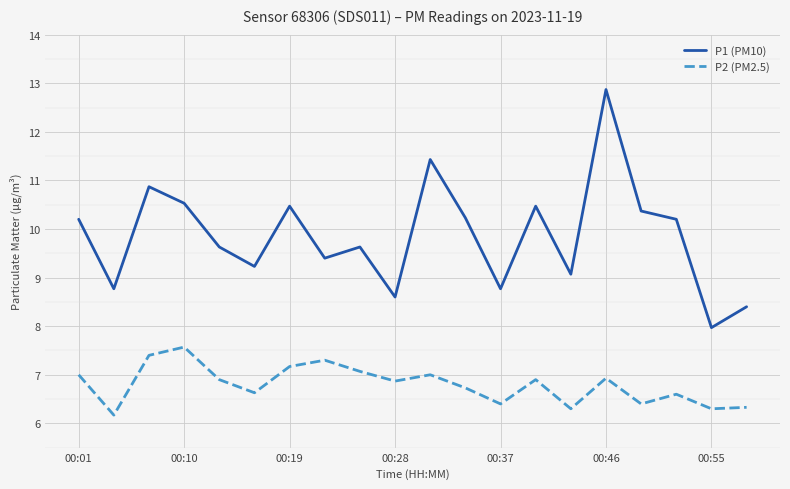

What is the lowest value of the P2 (PM2.5) series?

6.2